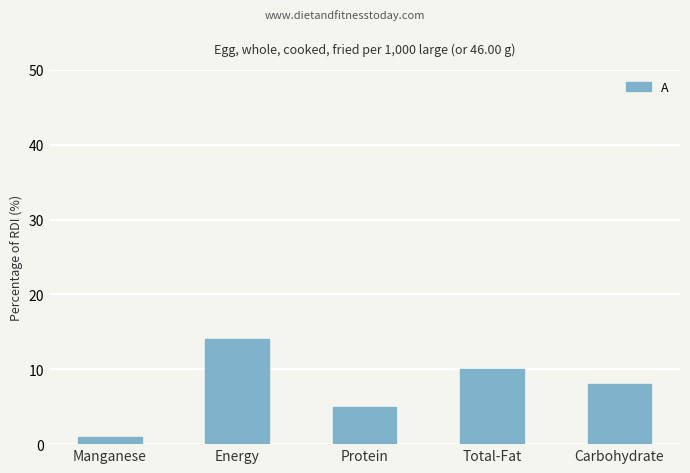

What is the ratio of the value at Energy to the value at Manganese?

14.0